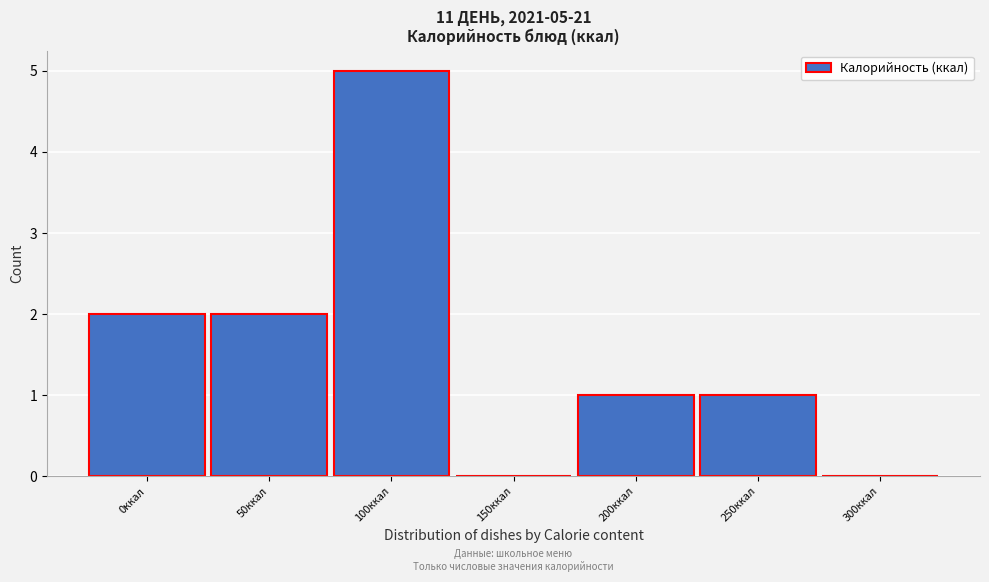

Reading left to right, list all the values displayed in this chart.

0ккал=2	50ккал=2	100ккал=5	150ккал=0	200ккал=1	250ккал=1	300ккал=0